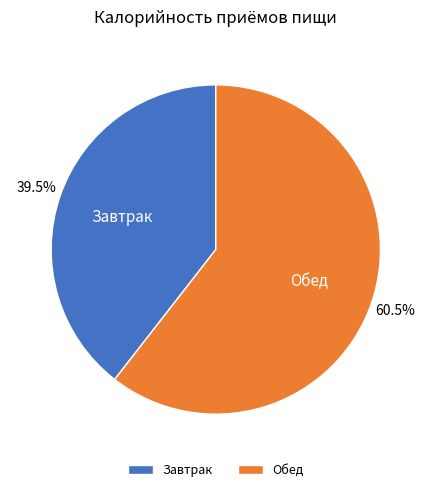

Is the sum of Обед and Завтрак greater than half?

Yes